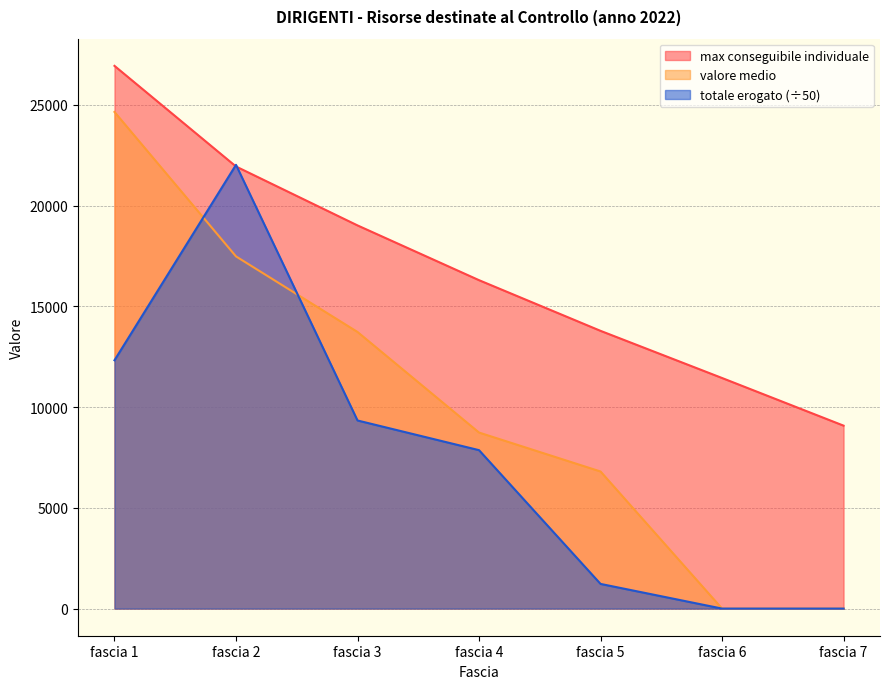

What is the difference between the second highest and minimum values in the totale erogato series?

12324.0